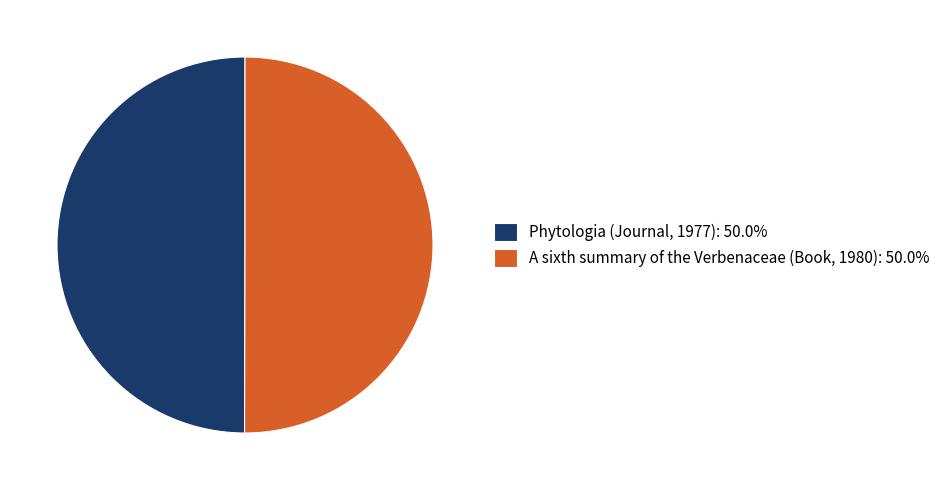

Approximately how many times larger is the value at A sixth summary of the Verbenaceae (Book, 1980): 50.0% compared to Phytologia (Journal, 1977): 50.0%?

1.0